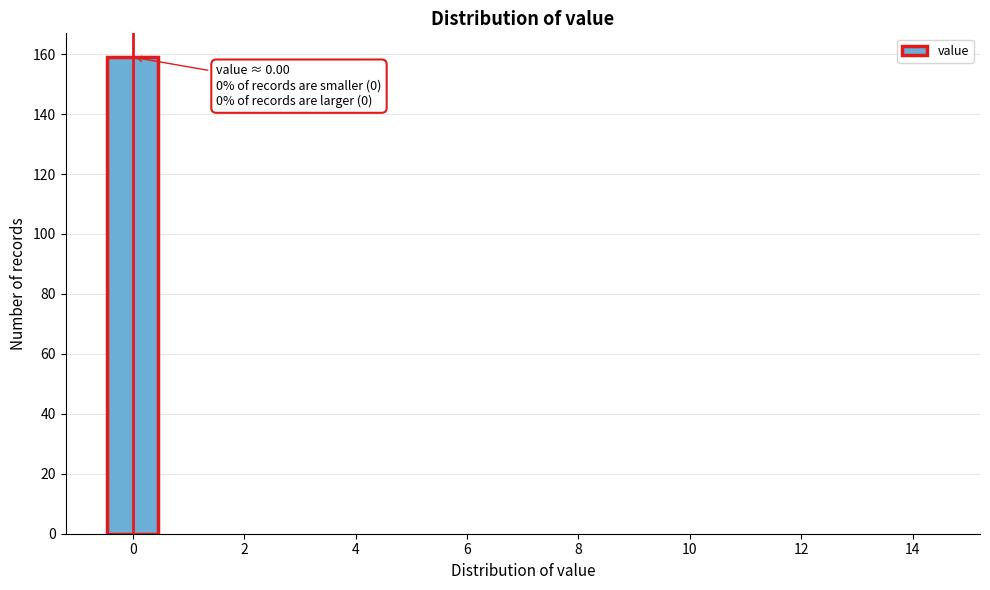

Over which range of the x-axis is the bar tallest?

-0.5 to 0.5